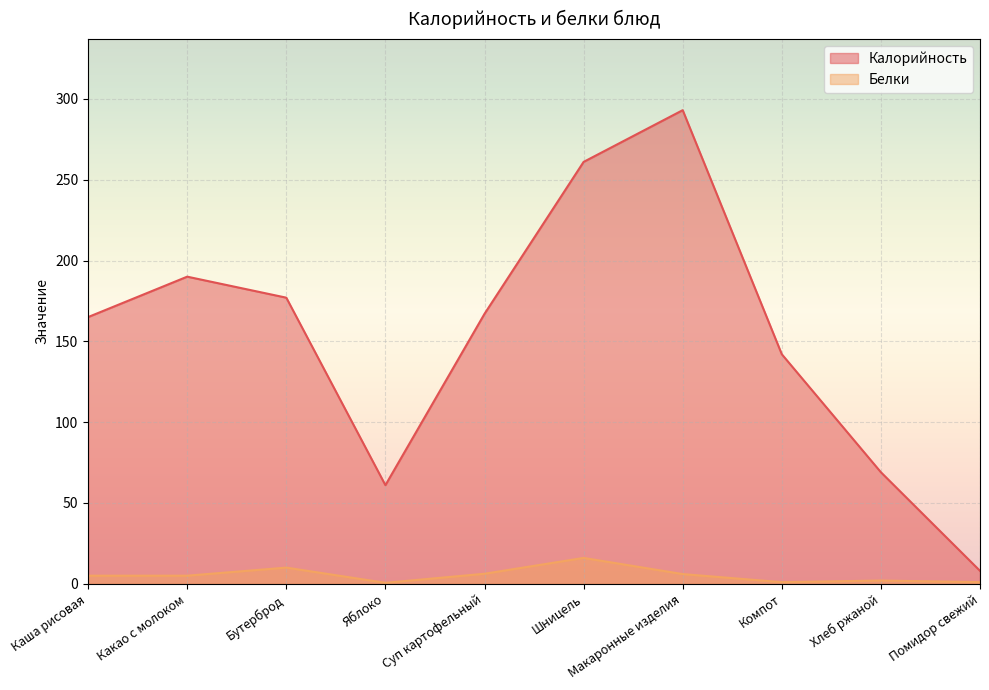

What position from the right is Помидор свежий?

1